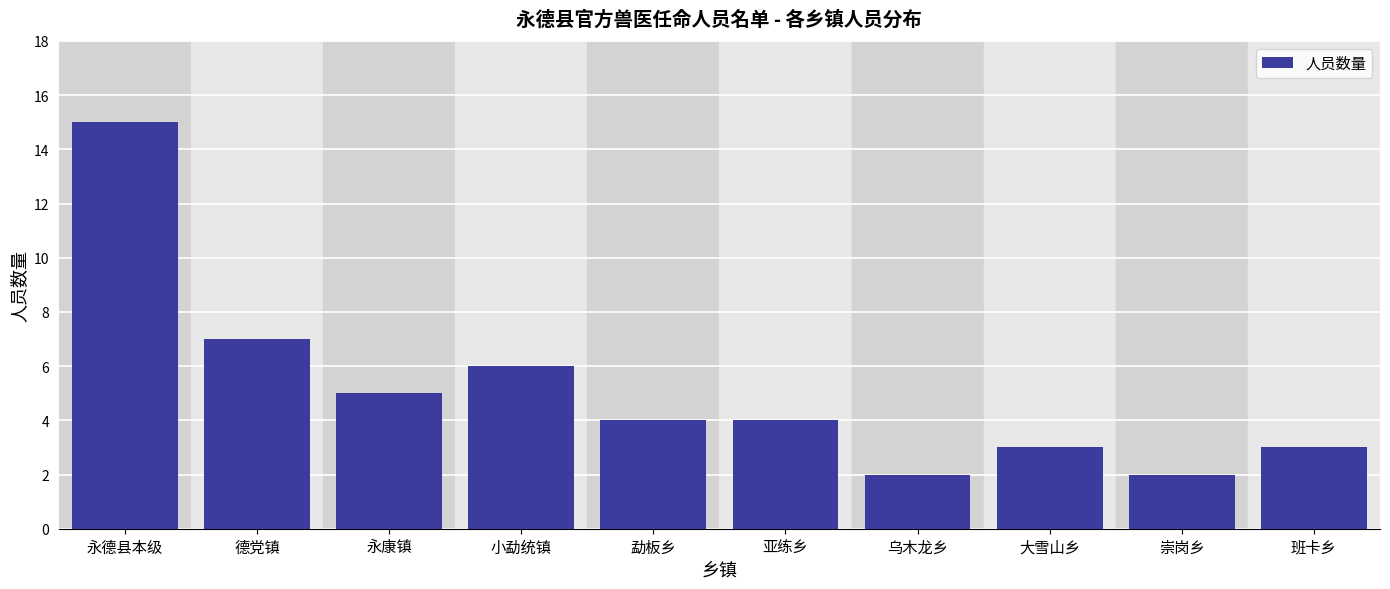

Reading right to left, list all the values displayed in this chart.

班卡乡=3	崇岗乡=2	大雪山乡=3	乌木龙乡=2	亚练乡=4	勐板乡=4	小勐统镇=6	永康镇=5	德党镇=7	永德县本级=15